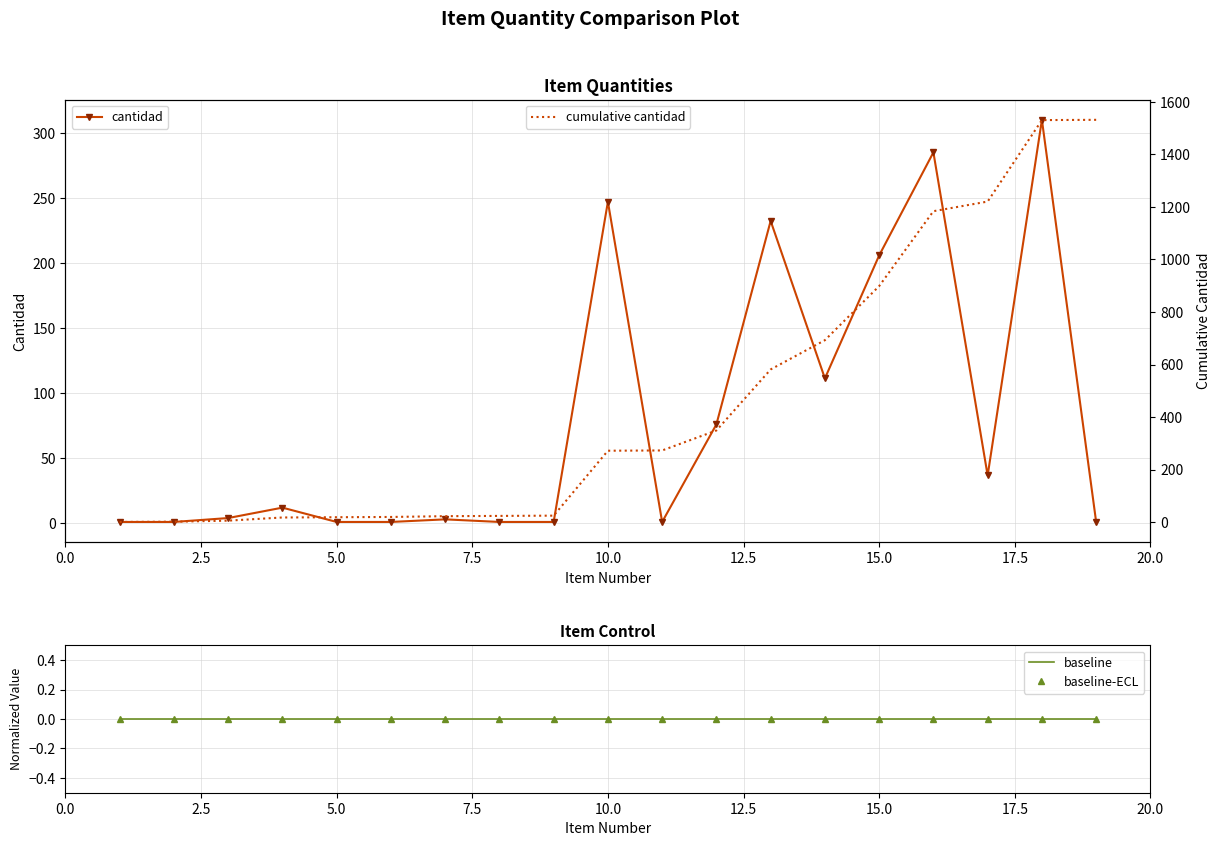

The baseline-ECL series shows 0.0 at 2.5. True or false?

True